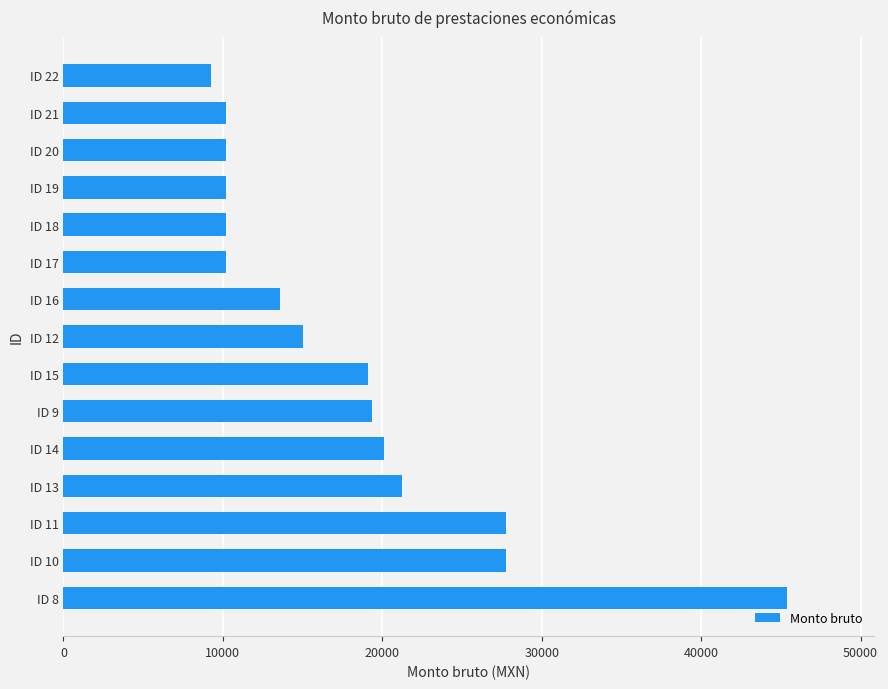

Which category has the lowest value across all series?

ID 22